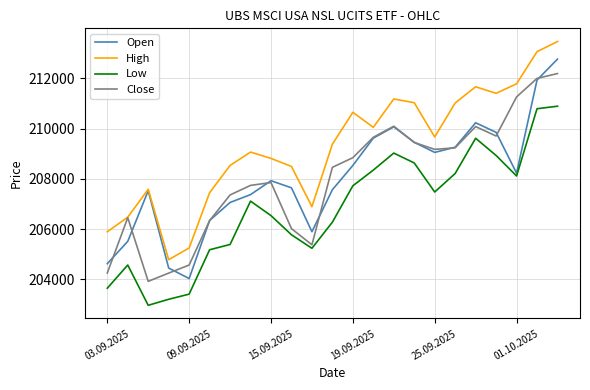

Rank the series by their maximum value, from lowest to highest.

Low, Close, Open, High